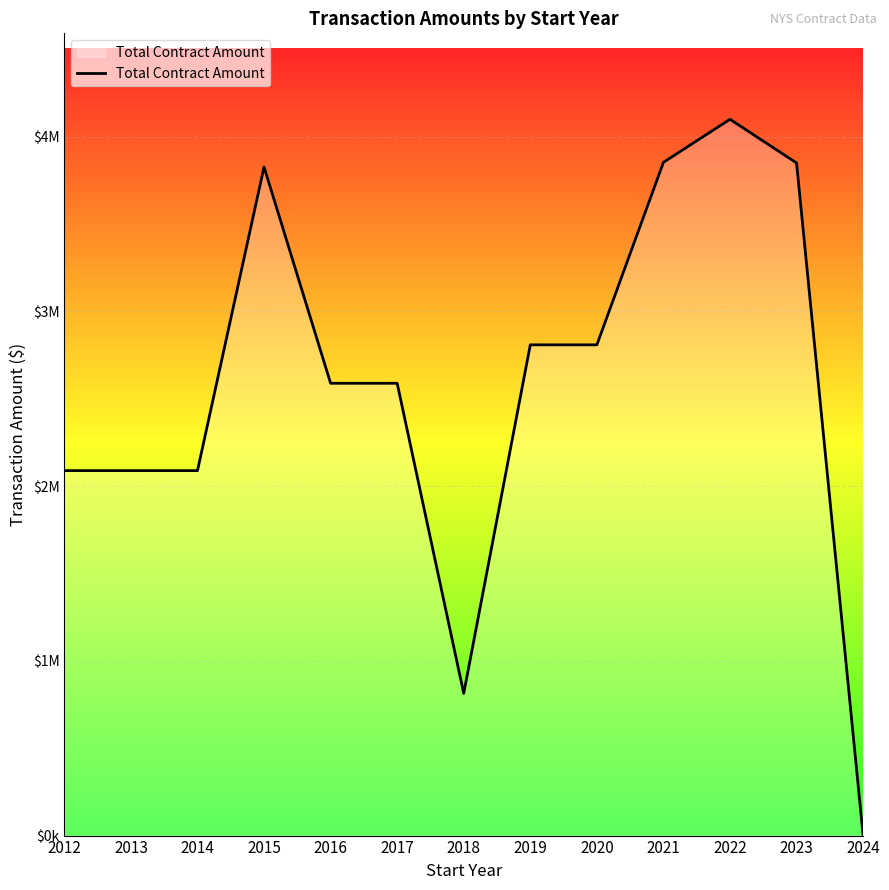

Does the chart have visible grid lines?

Yes